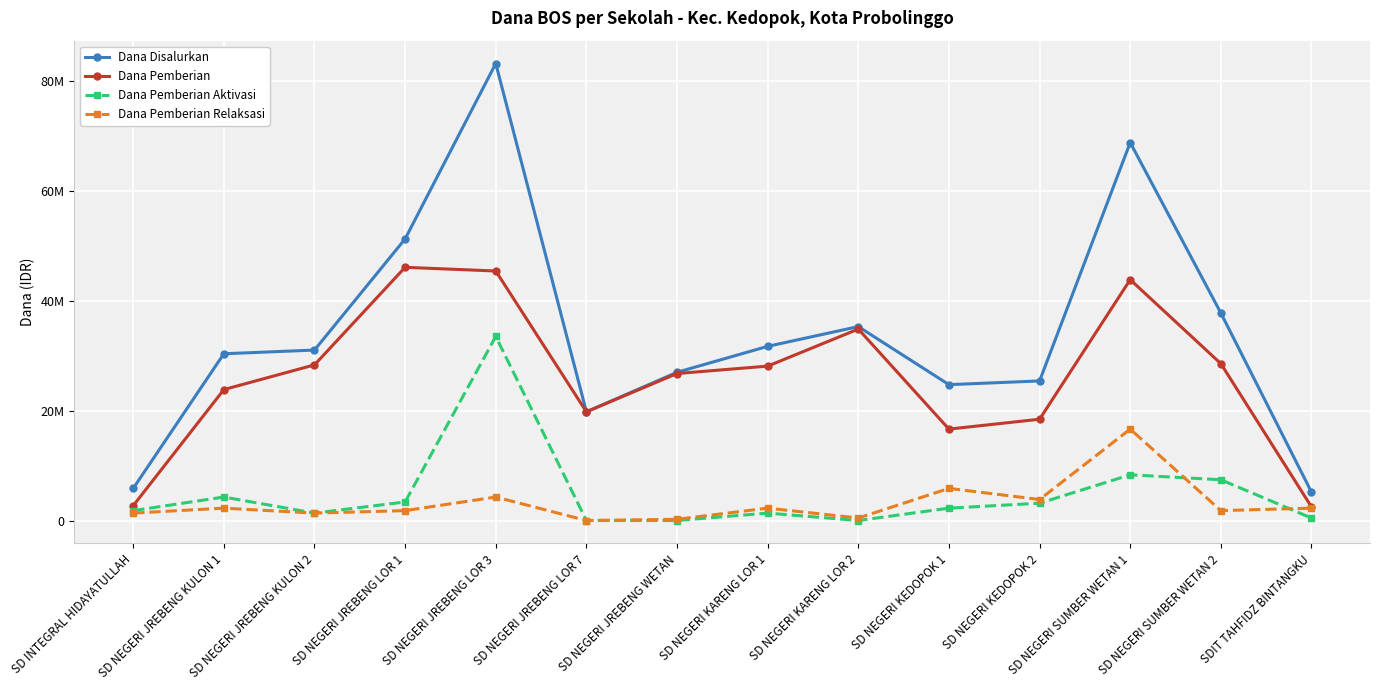

At how many categories does at least one series exceed 49322682?

3